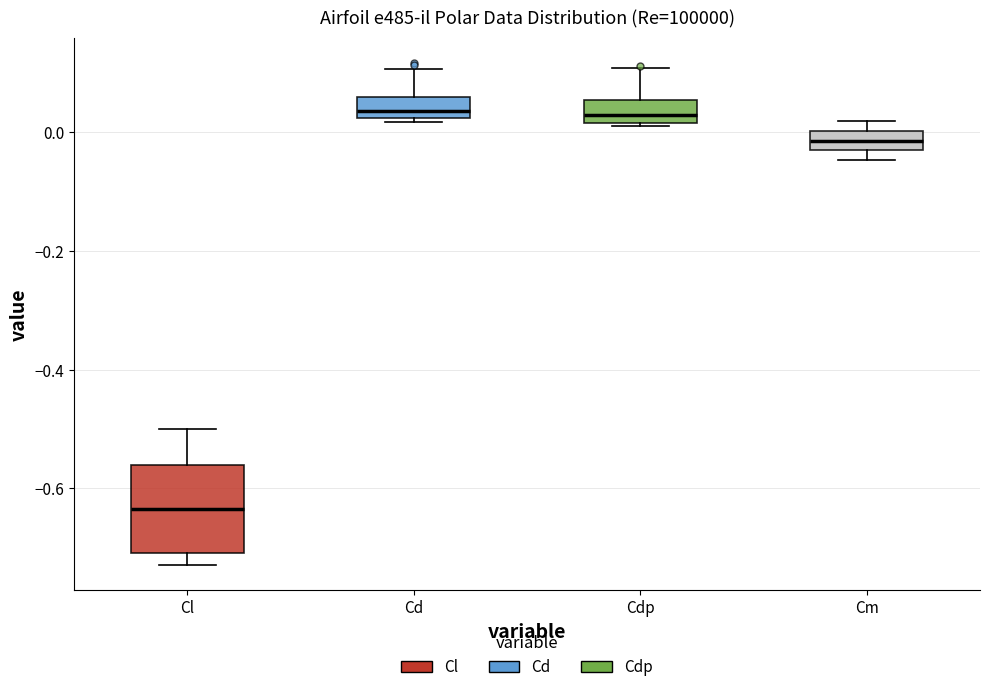

Where is the lower edge of the box for Cl on the y-axis? The values are not printed on the chart, so give them approximately, as read against the axis.

-0.70